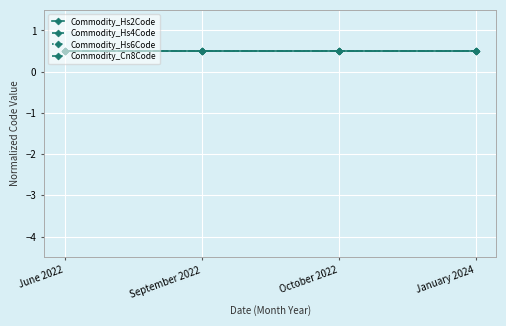

At how many categories does at least one series exceed 0?

4